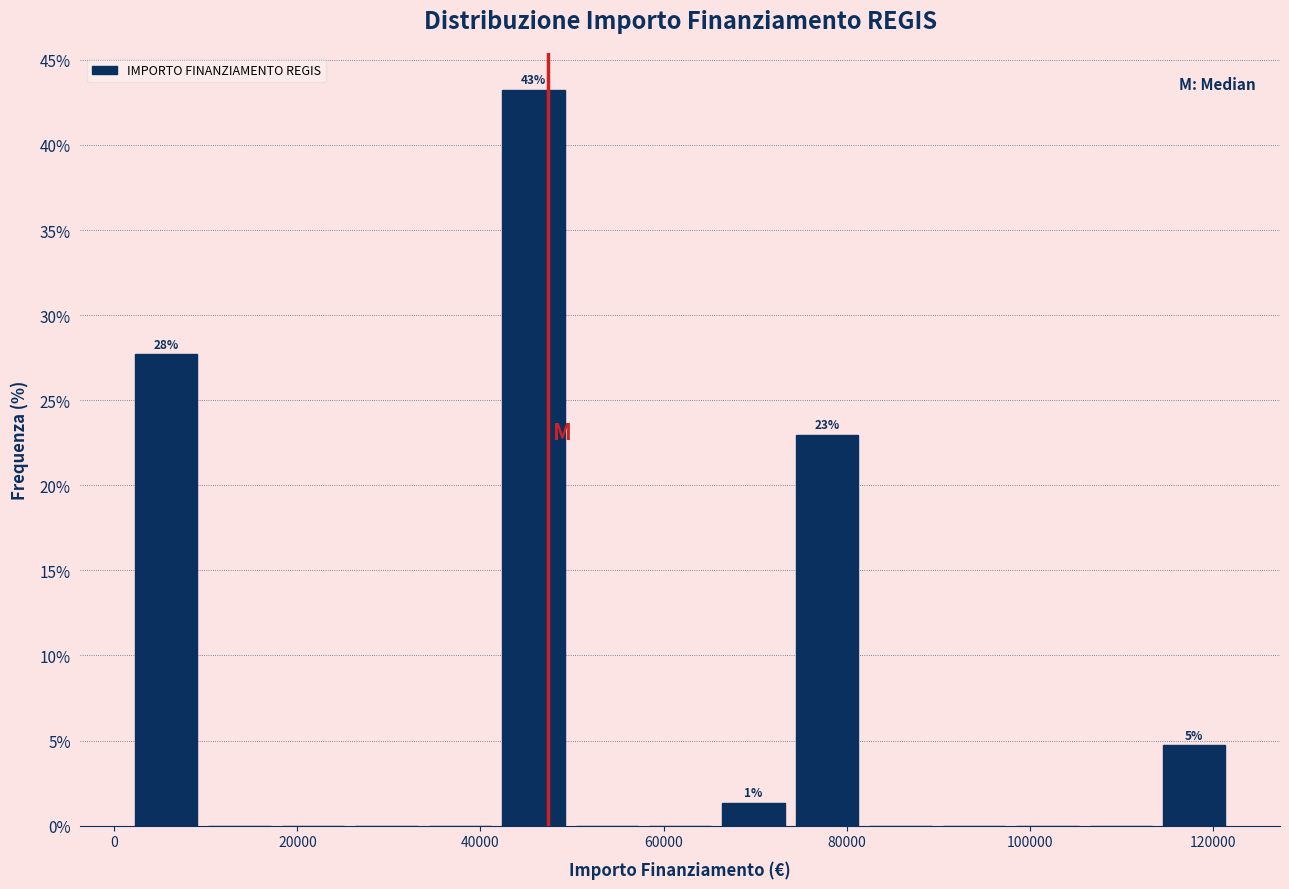

Which range on the x-axis has the tallest bar?

42000 to 50000